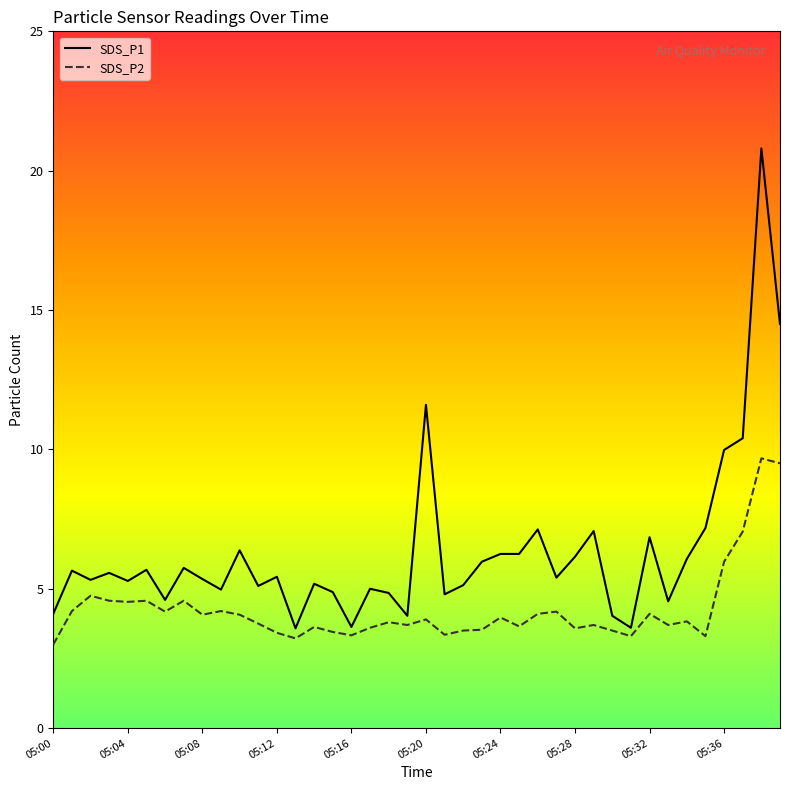

What is the difference between the highest and lowest values at 05:14?

1.5